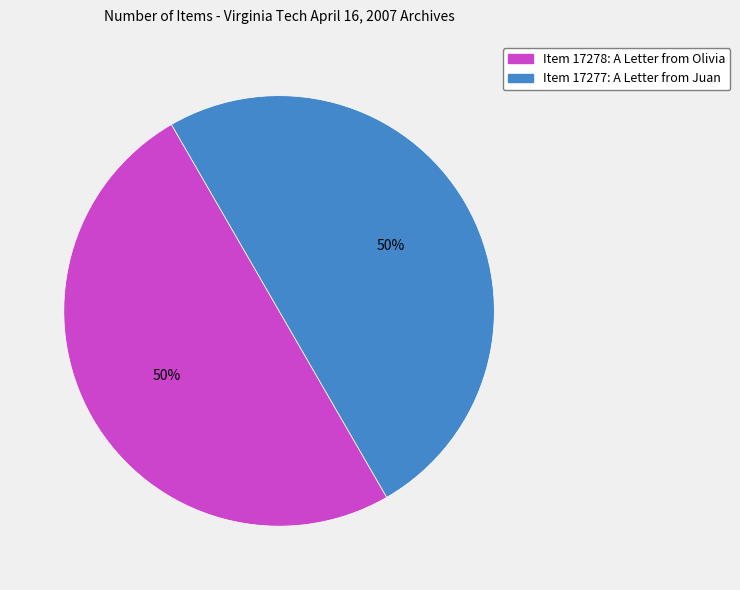

To the nearest percent, what portion does Item 17277: A Letter from Juan represent?

50%